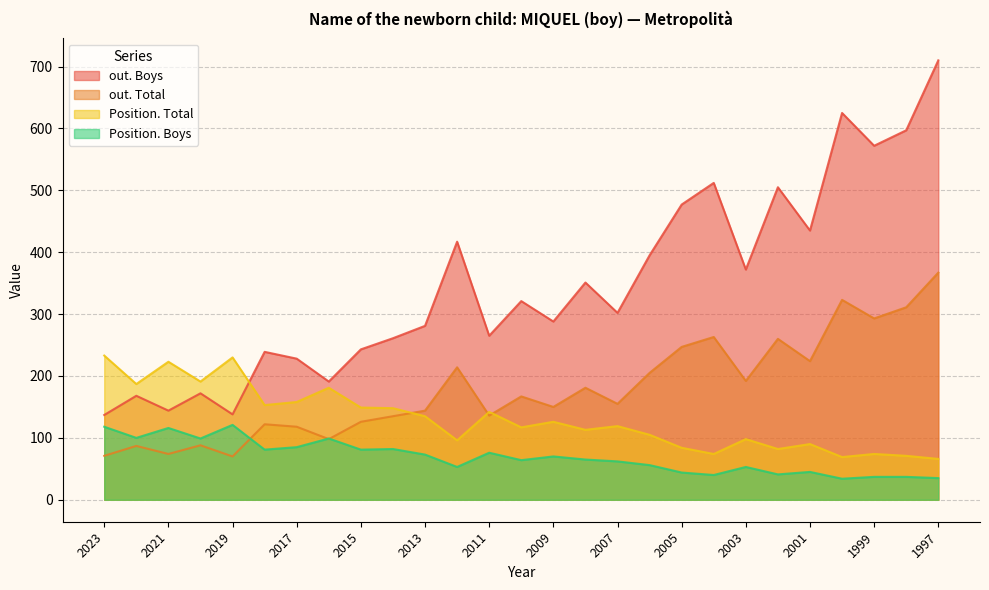

True or false: Position. Total and Position. Boys cross at least once.

False